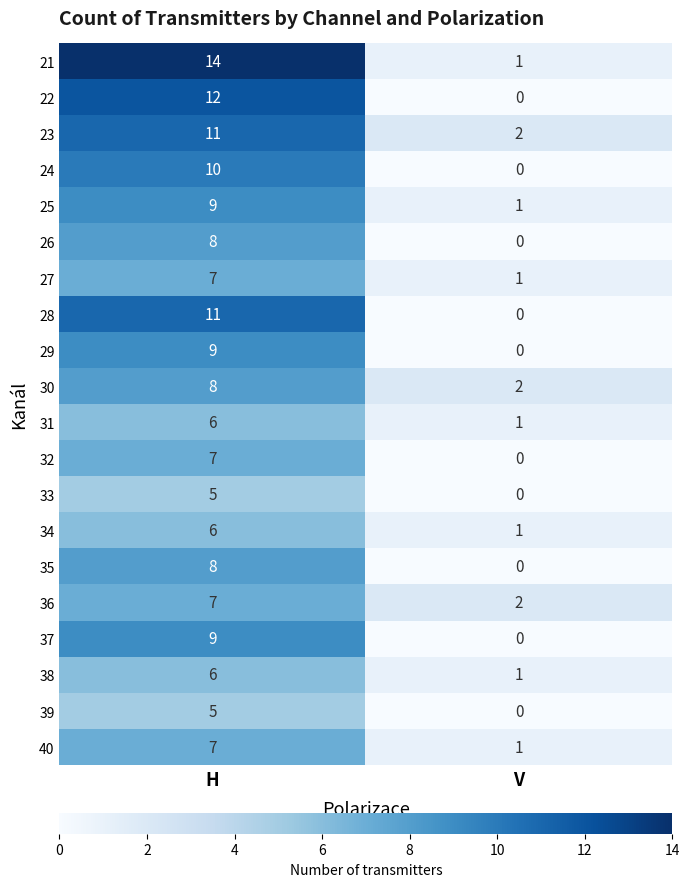

What is the maximum value shown in the chart?

14